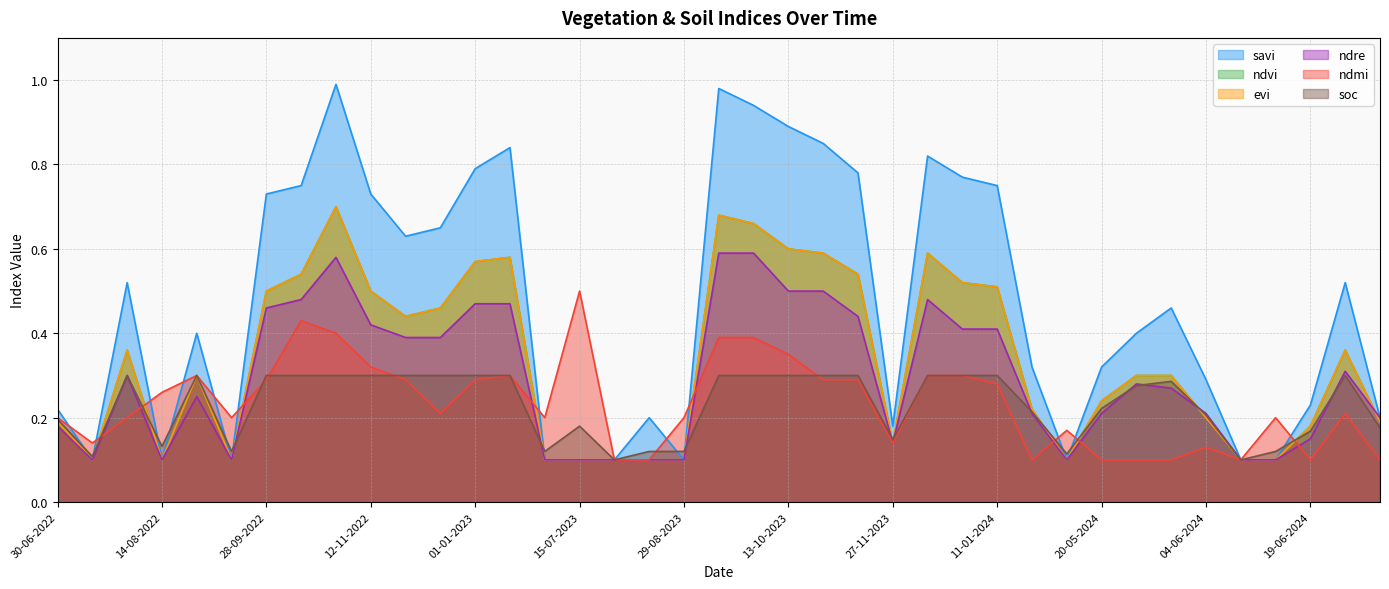

True or false: evi and soc cross at least once.

True